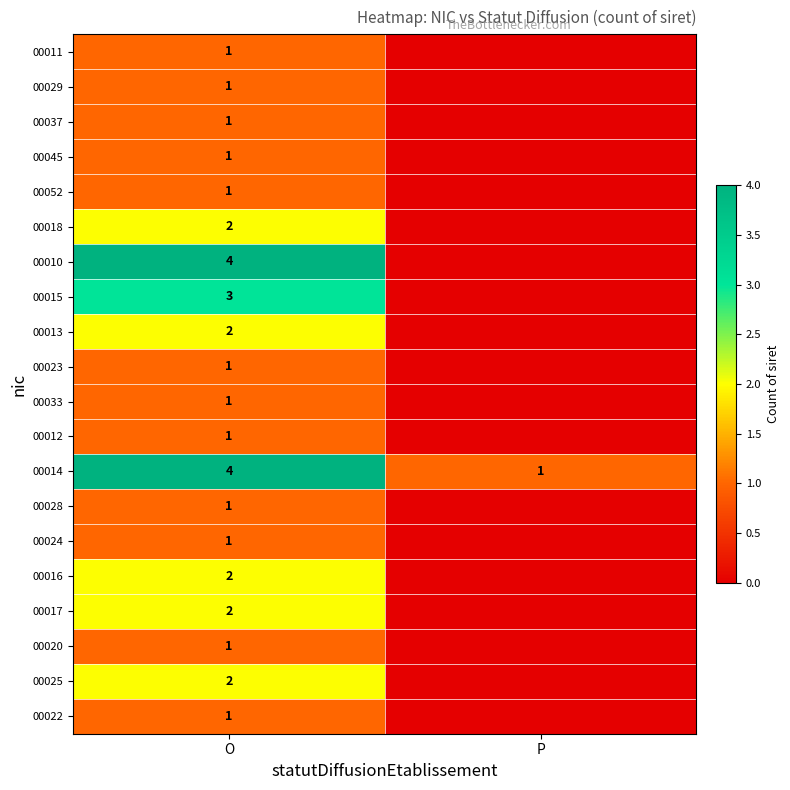

The value of 00015 at O is 3. True or false?

True